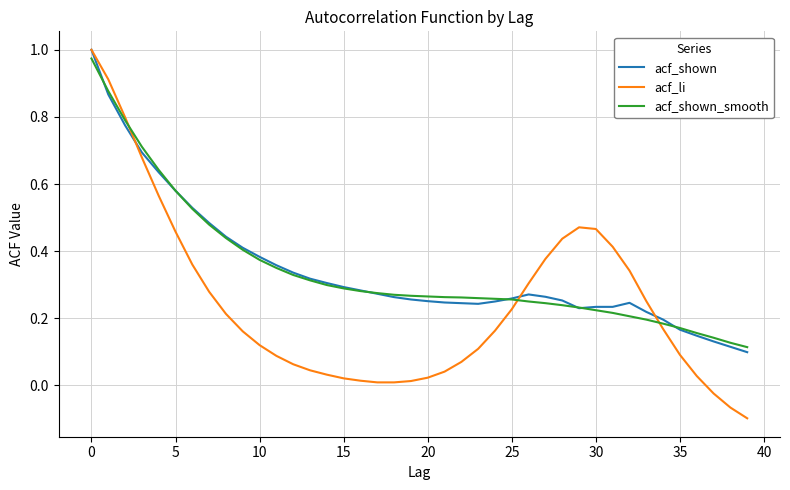

Which series has the largest range (max minus min)?

acf_li